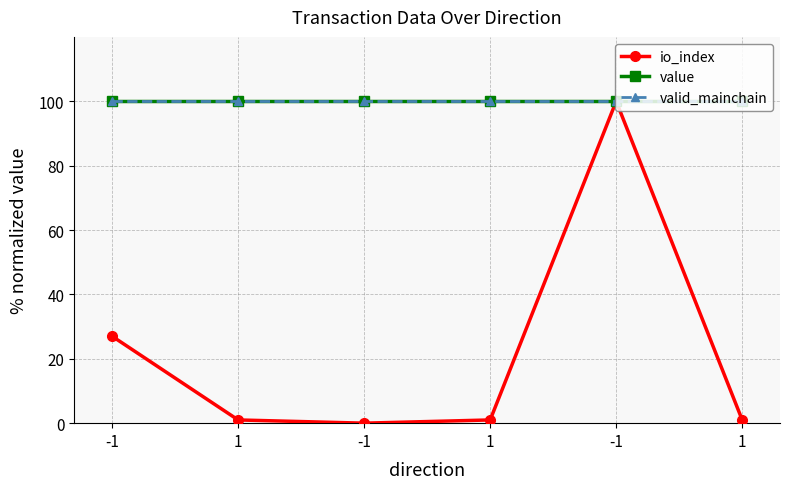

How many data points does each series have?

6